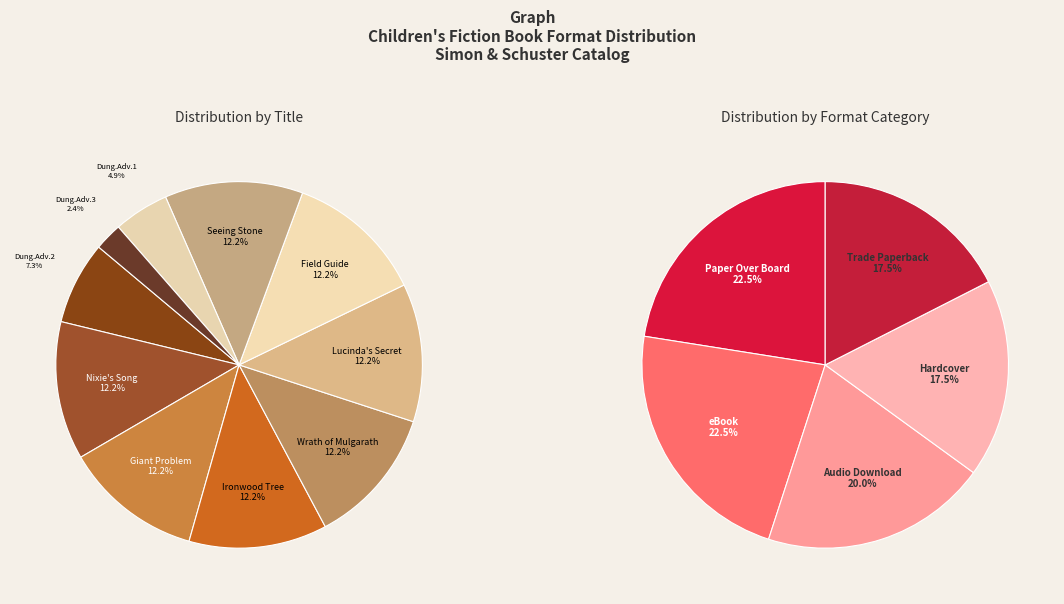

Does Ironwood Tree account for over 50% of the chart?

No